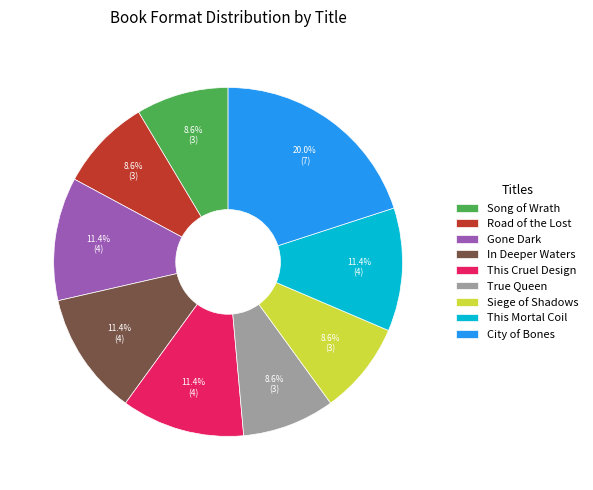

Does Siege of Shadows account for over 50% of the chart?

No